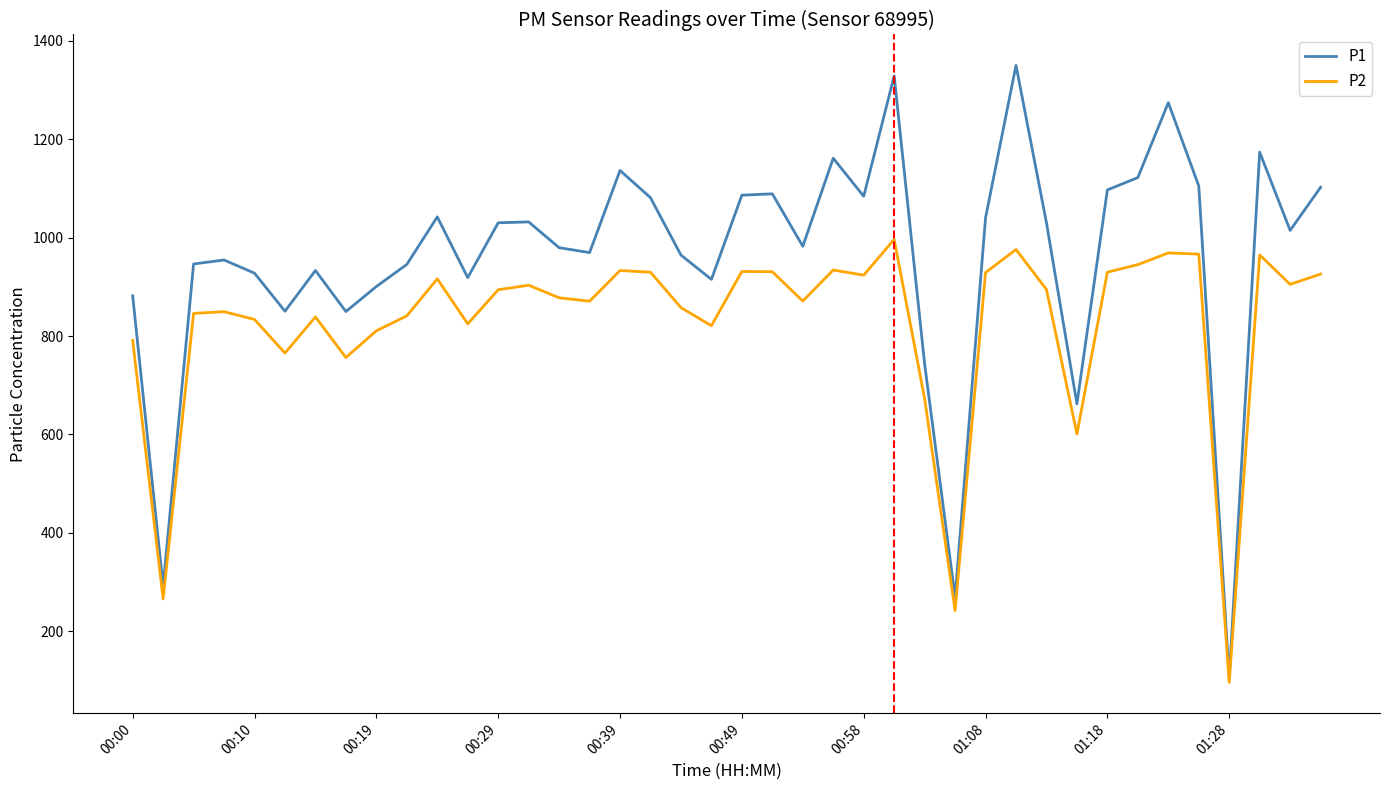

What is the difference between the maximum and minimum values in the P2 series?

899.7